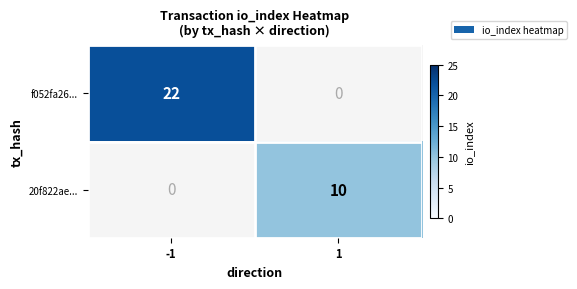

Is it true that f052fa26... equals 6 at -1?

False